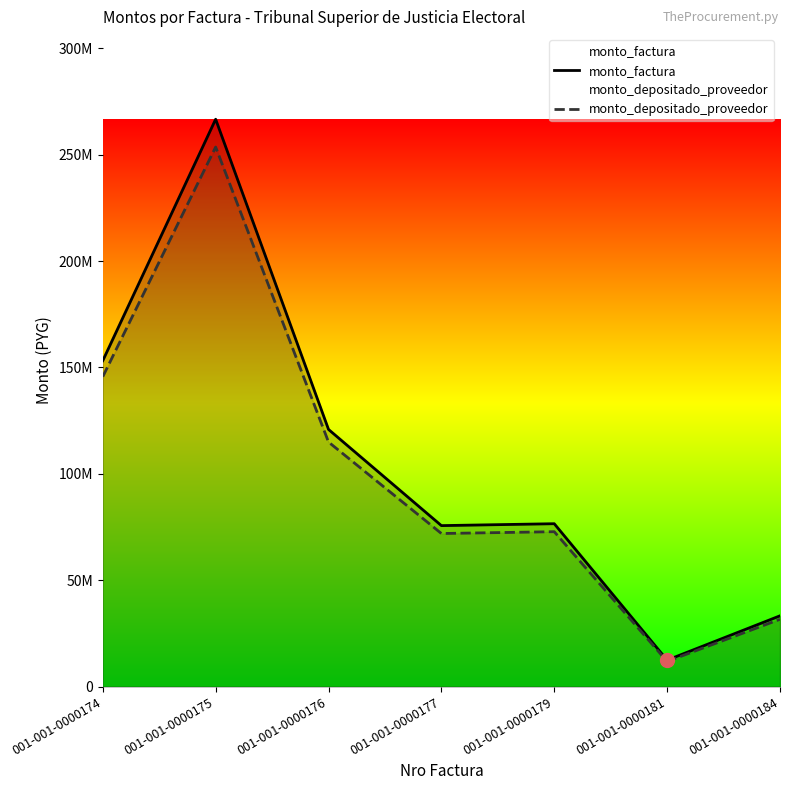

Which category has the highest value across all series?

001-001-0000175